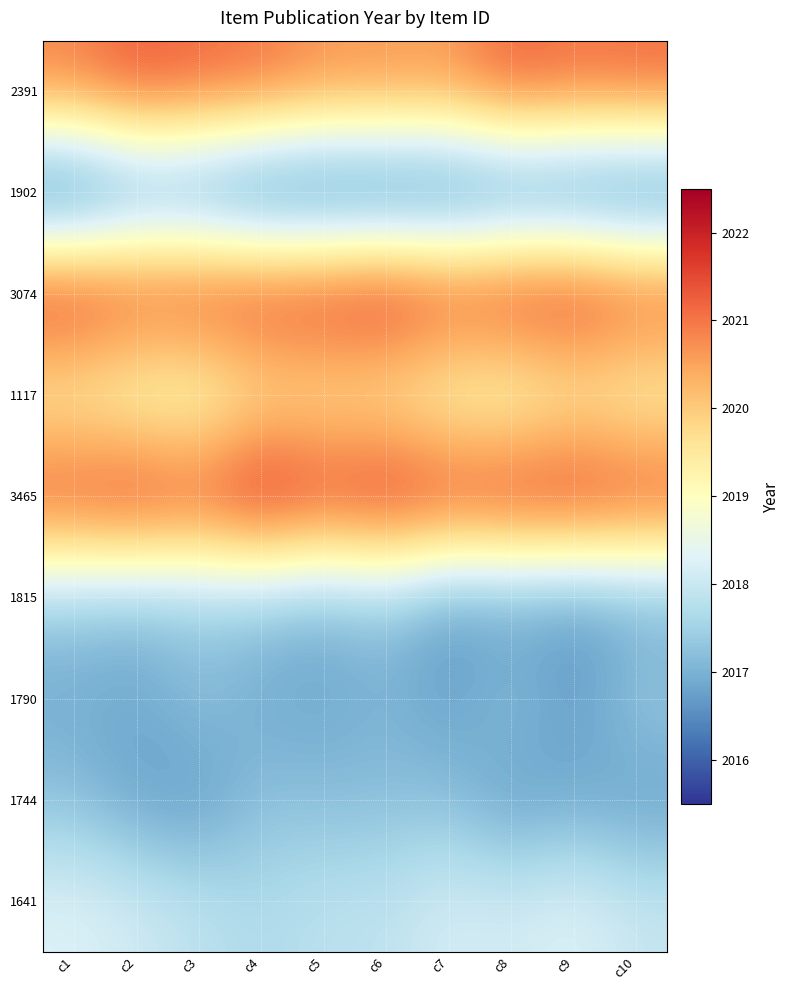

Rank the series by their maximum value, from lowest to highest.

1902, 1744, 1815, 1790, 1641, 1117, 2391, 3074, 3465